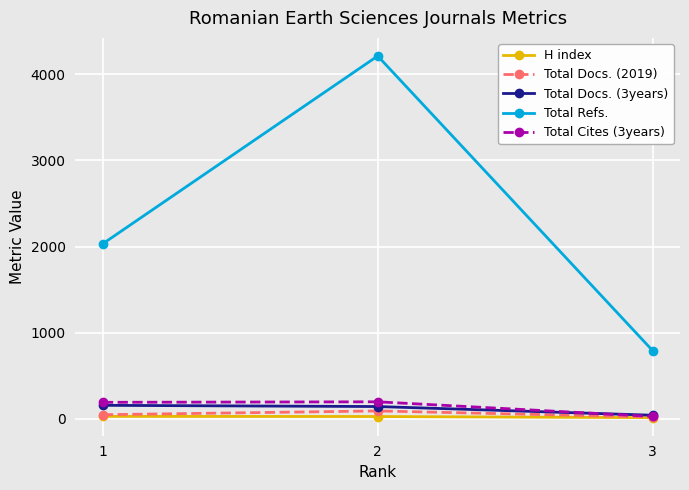

How many distinct data groups are displayed?

5